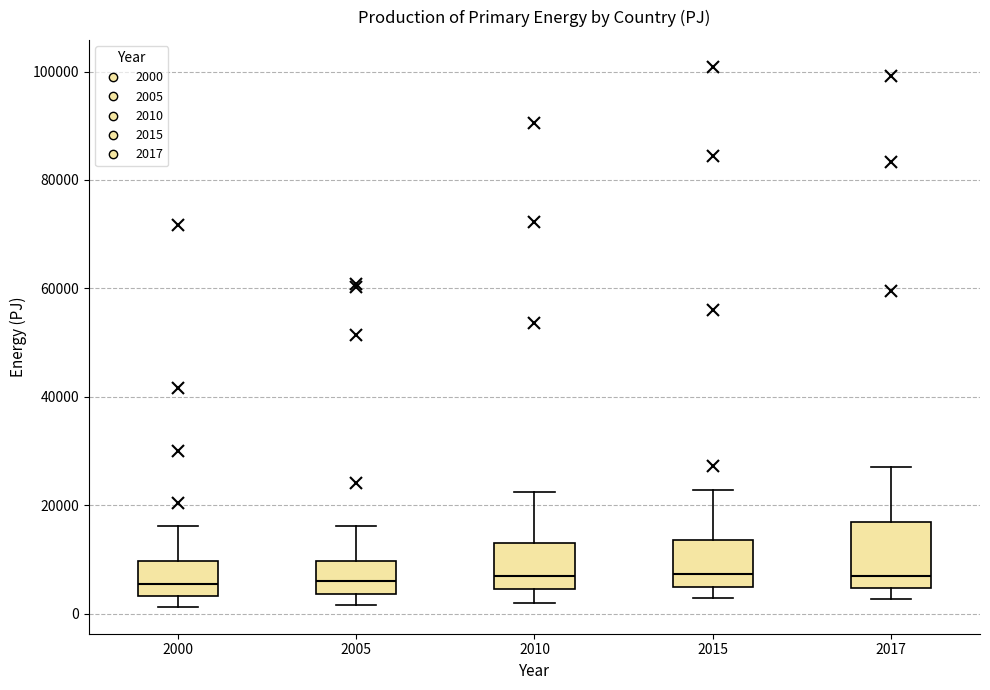

Reading left to right, transcribe this box plot: for each box, give where its median line is, the range the box spans, and where its two whiskers end, as read against the y-axis. The values are not printed on the chart, so give them approximately, as read against the axis.

2000: median 6000, box 4000 to 10000, whiskers 2000 to 16000
2005: median 6000, box 4000 to 10000, whiskers 2000 to 16000
2010: median 6000, box 4000 to 14000, whiskers 2000 to 22000
2015: median 8000, box 4000 to 14000, whiskers 2000 to 22000
2017: median 6000, box 4000 to 16000, whiskers 2000 to 28000